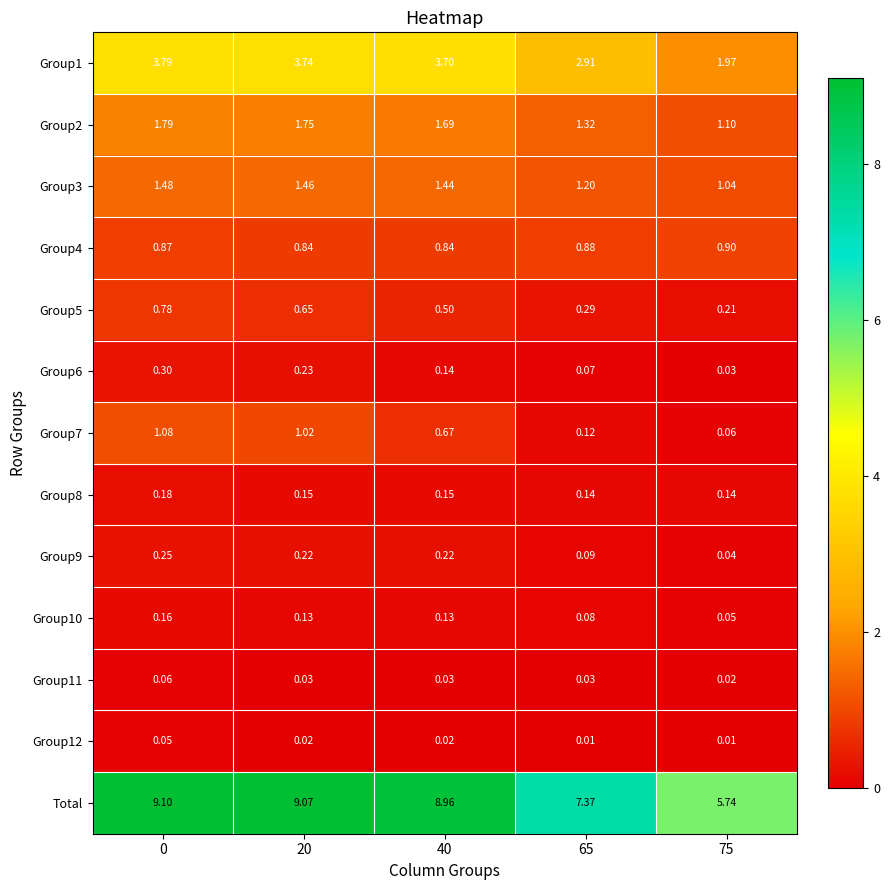

Which series has the widest spread of values?

Total